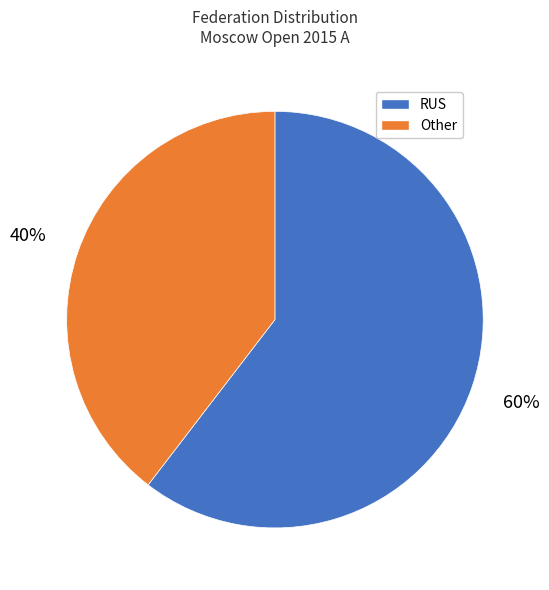

To the nearest percent, what is the average slice percentage?

50%